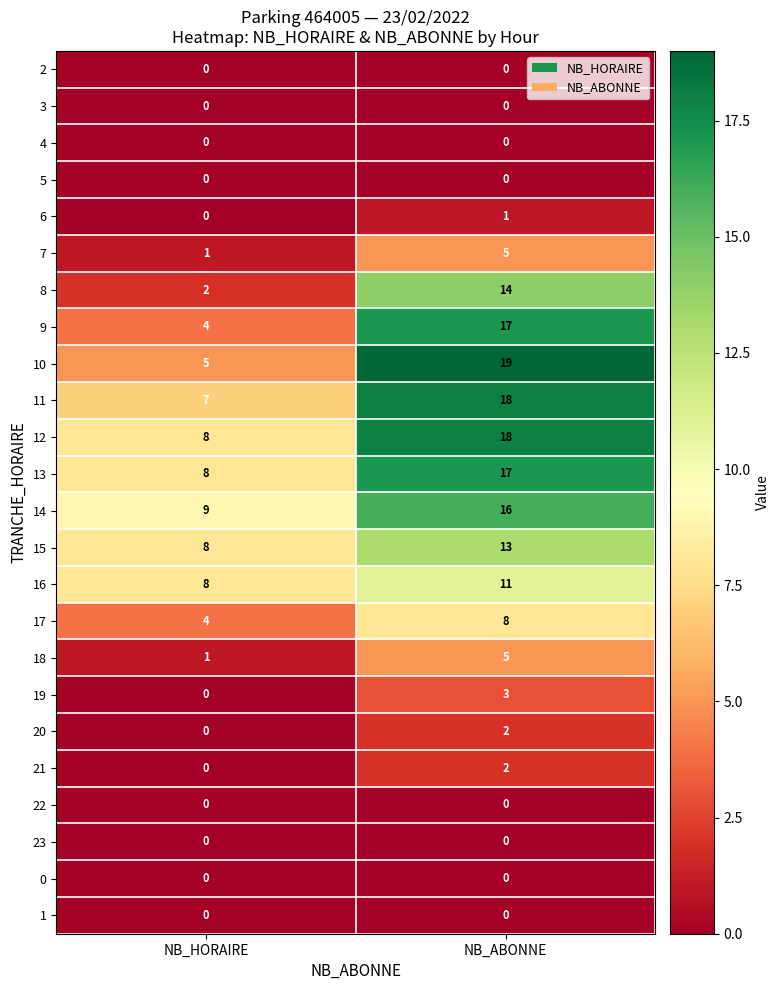

At which label is 9 closest to 10?

NB_HORAIRE